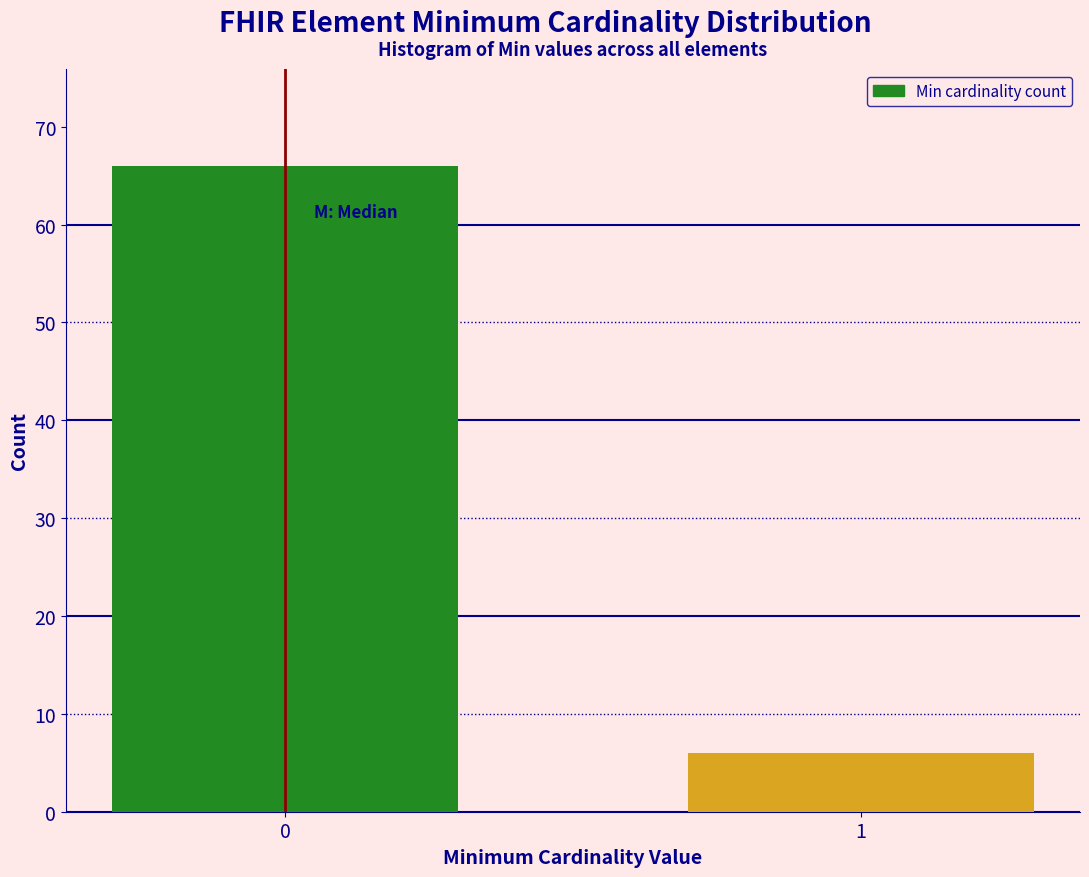

Reading left to right, list all the values displayed in this chart.

66	6